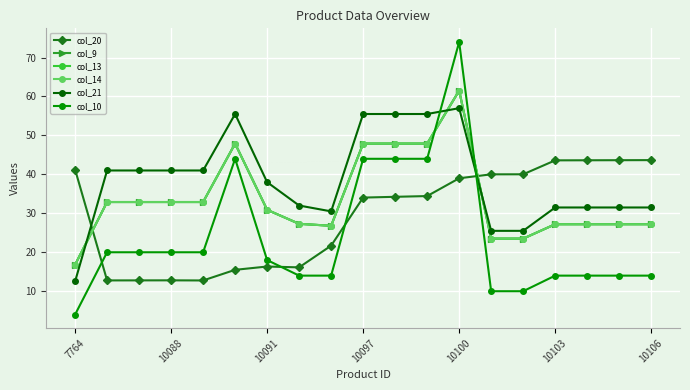

What is the average value of the col_14 series?

33.8